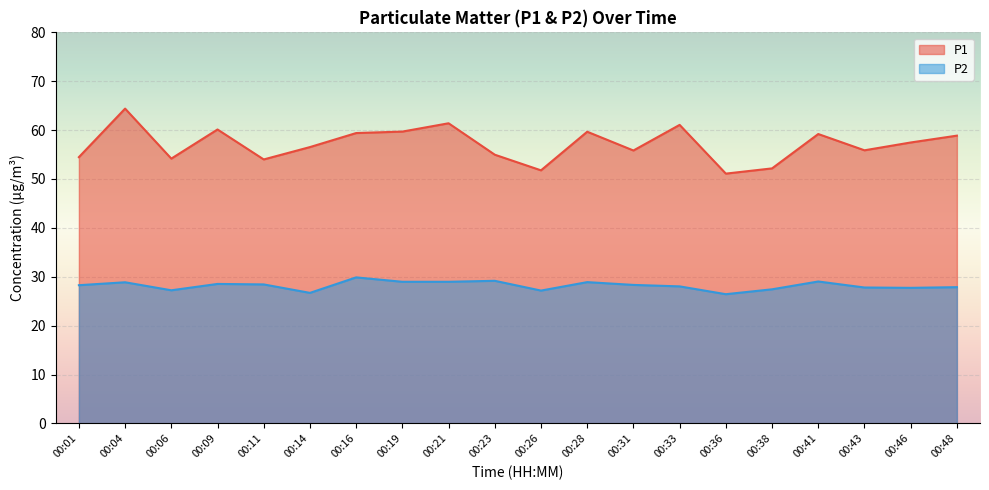

Which label corresponds to the largest value in the chart?

00:04